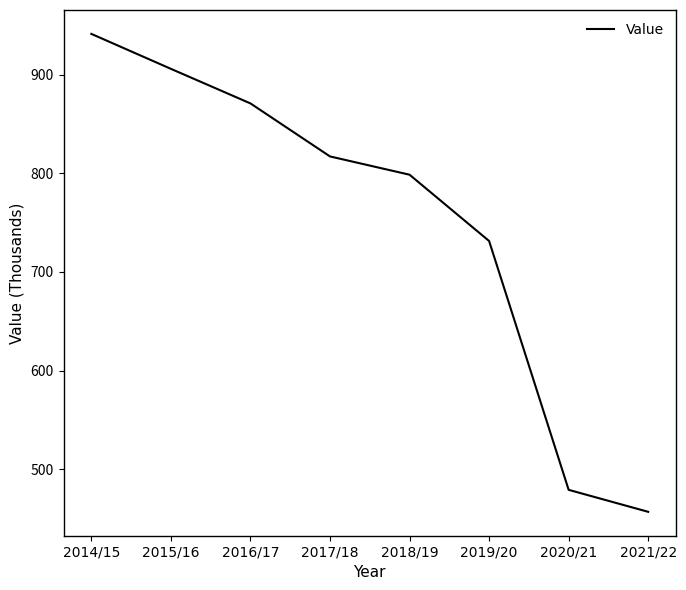

How many distinct data groups are displayed?

1